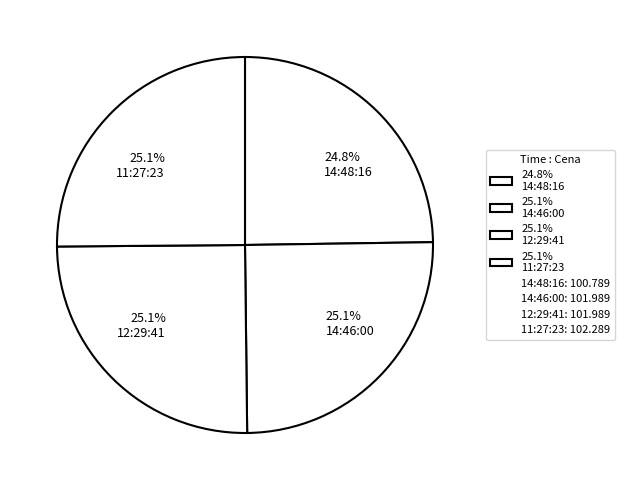

How much of the chart is everything except 24.8% 14:48:16?

75.2%